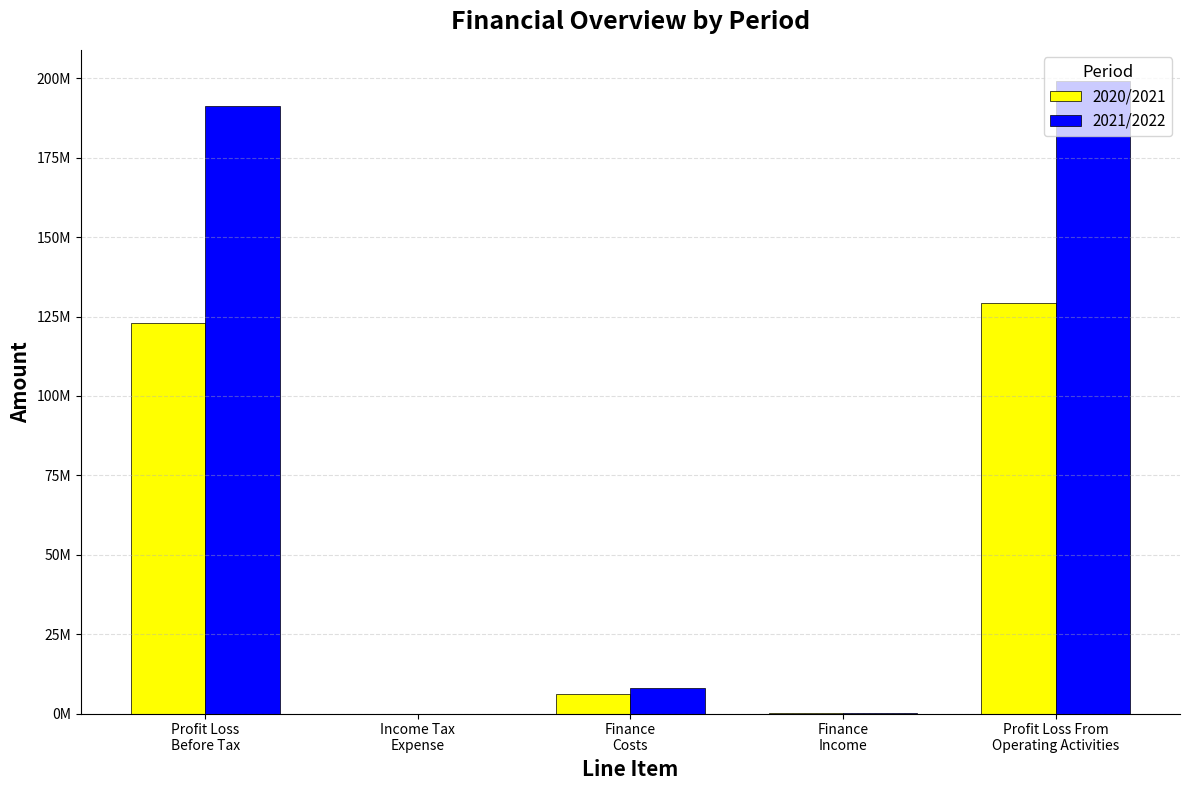

Which label corresponds to the smallest value in the chart?

Income Tax
Expense